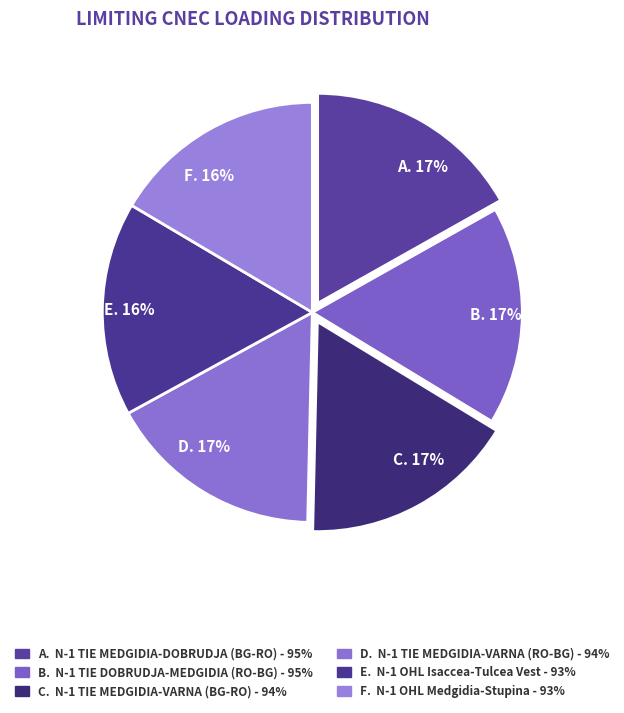

Is there a majority slice in this chart?

No